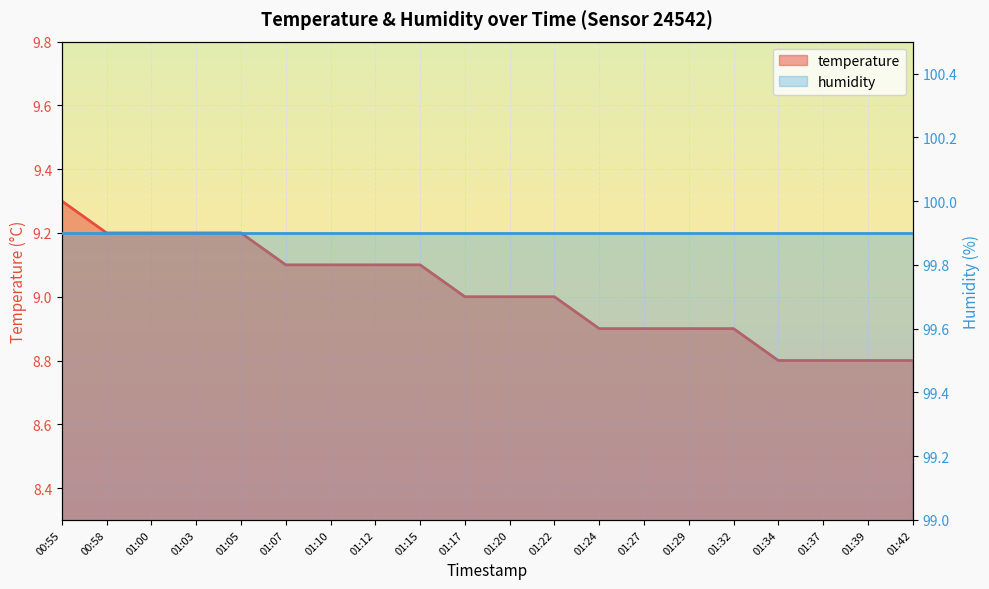

What is the average value?

9.0